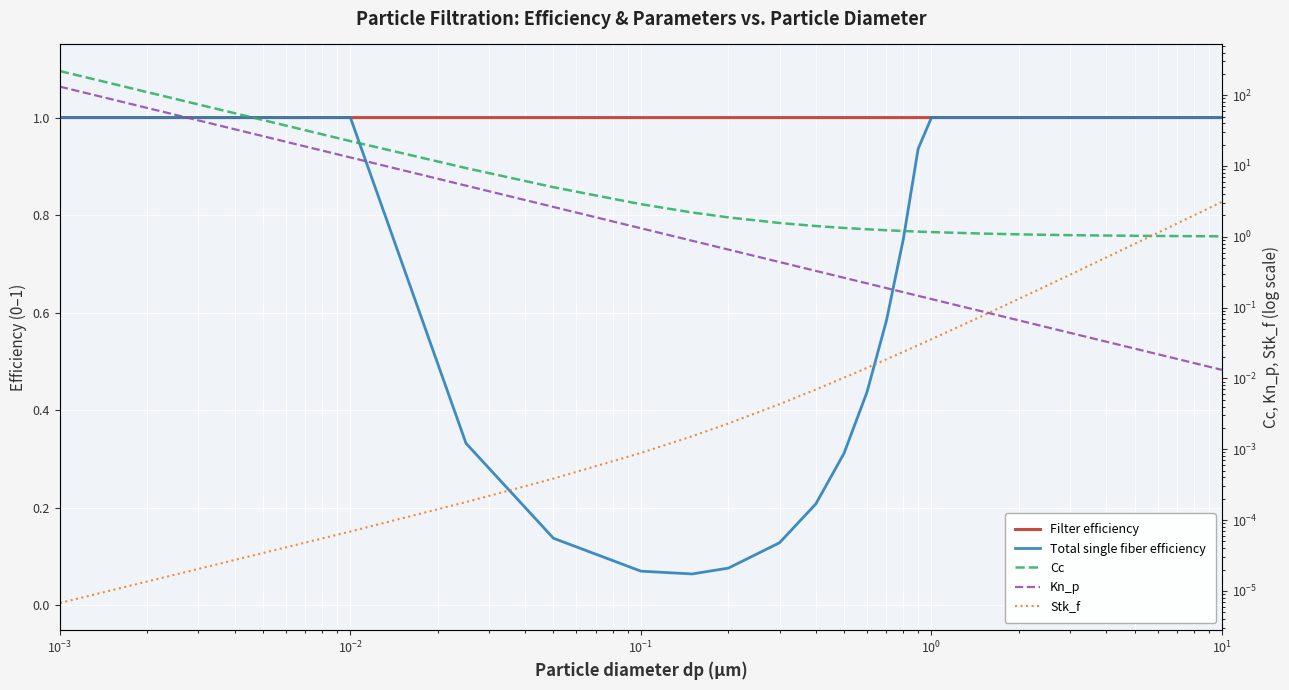

What is the average value of the Stk_f series?

0.7